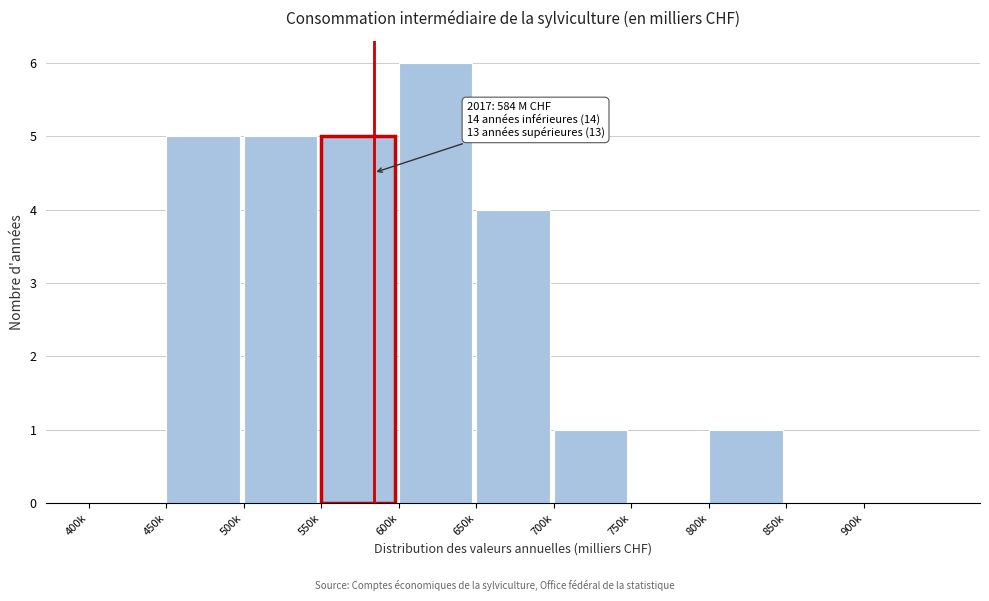

Which label corresponds to the largest value in the chart?

600k